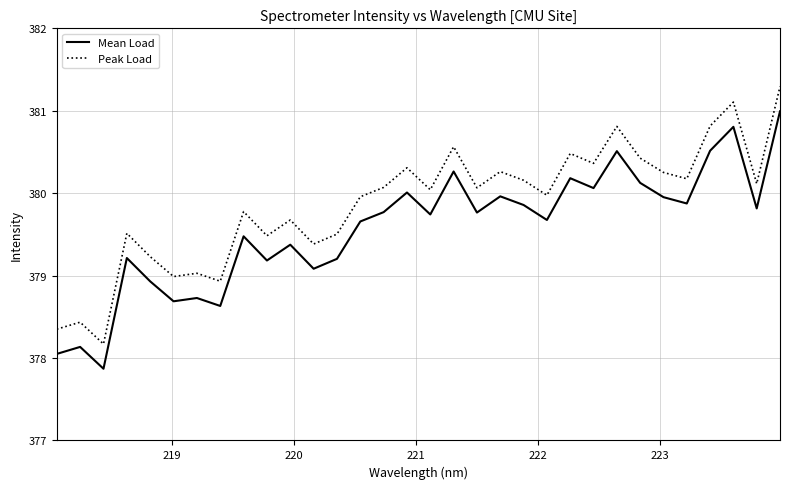

What is the smallest value displayed?

377.9